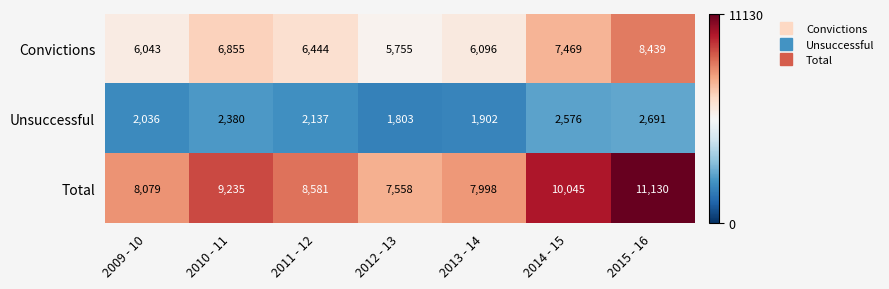

Which series has the largest range (max minus min)?

Total